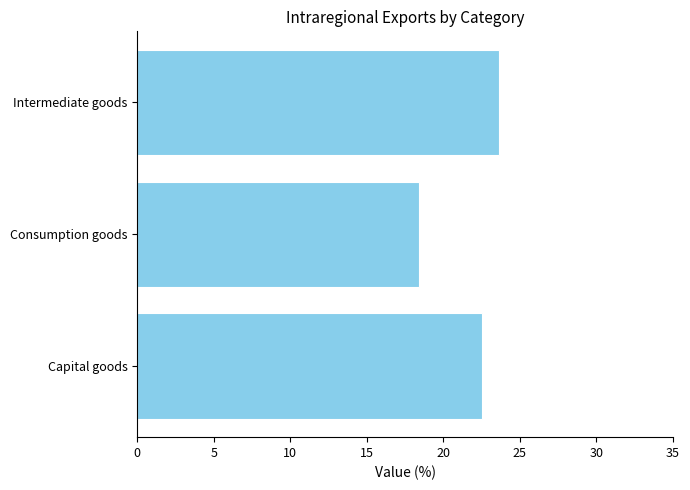

Reading bottom to top, extract all data points from this chart.

Capital goods=22.5	Consumption goods=18.4	Intermediate goods=23.7